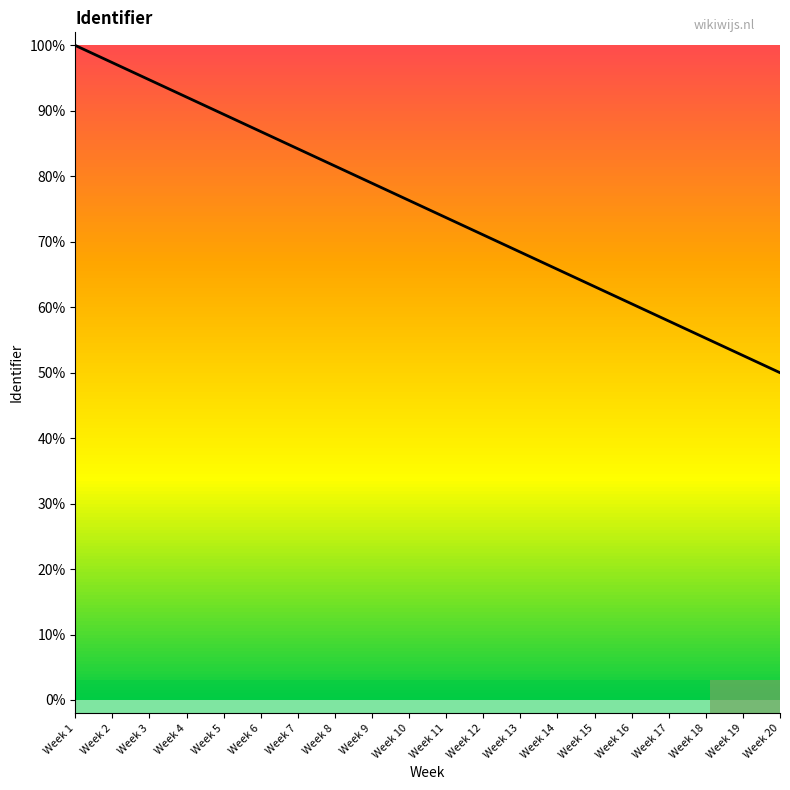

How many lines are shown in the chart?

1